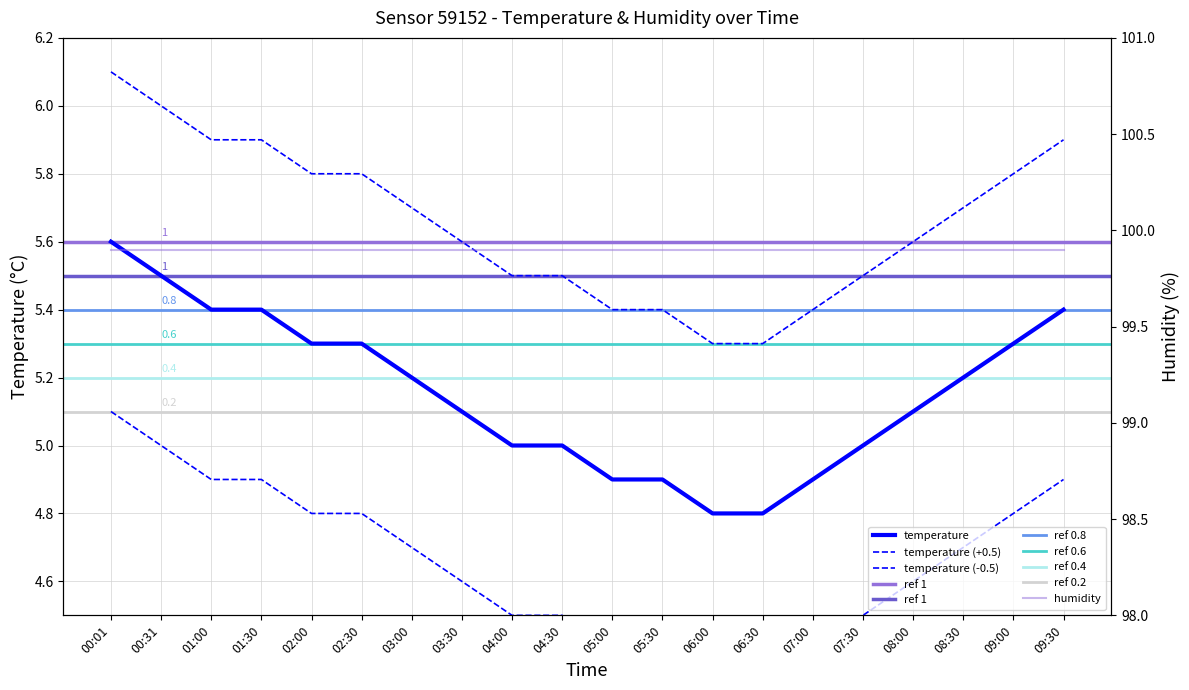

Does the chart have visible grid lines?

Yes